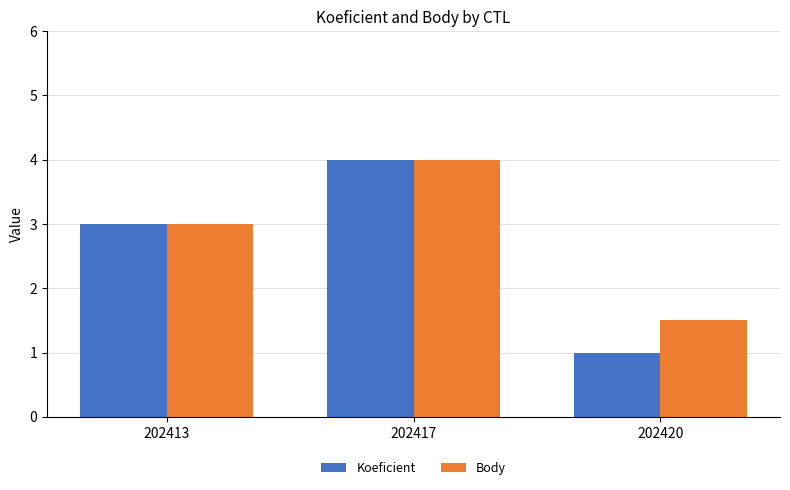

At which label does Body reach its peak?

202417